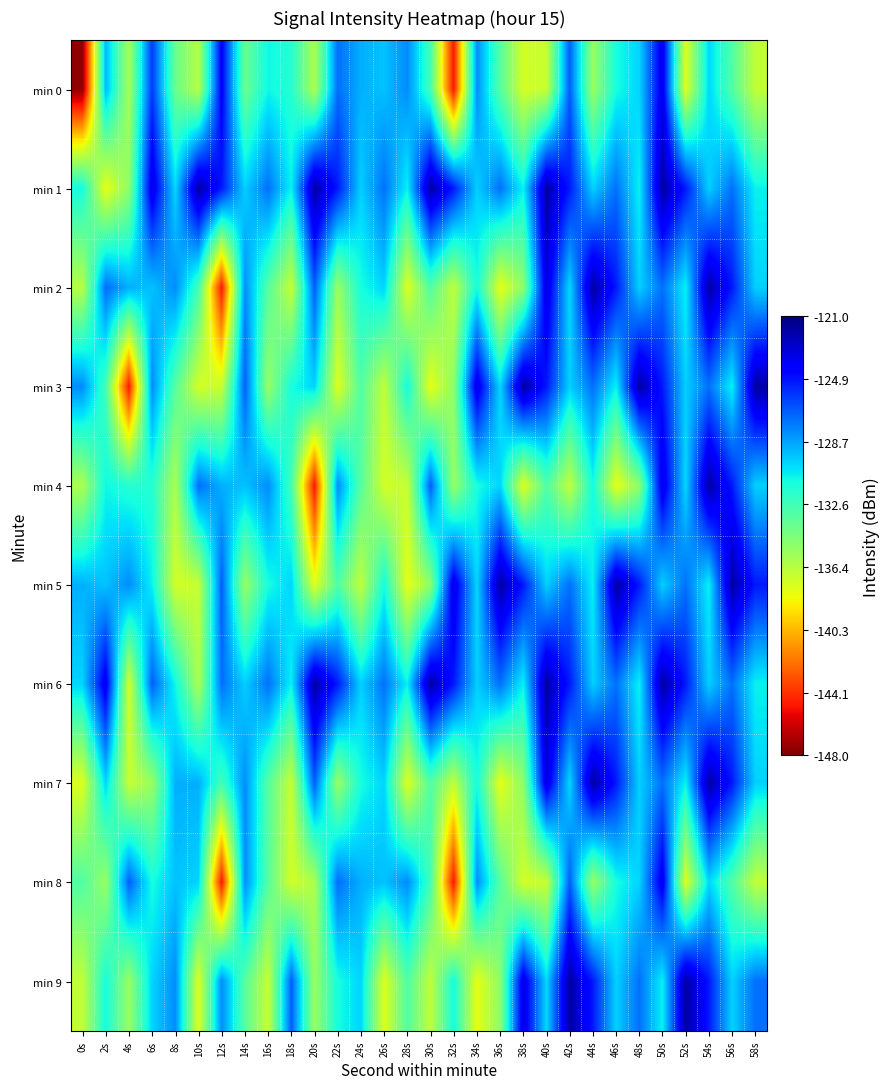

Between 34s and 52s, which is larger?

34s